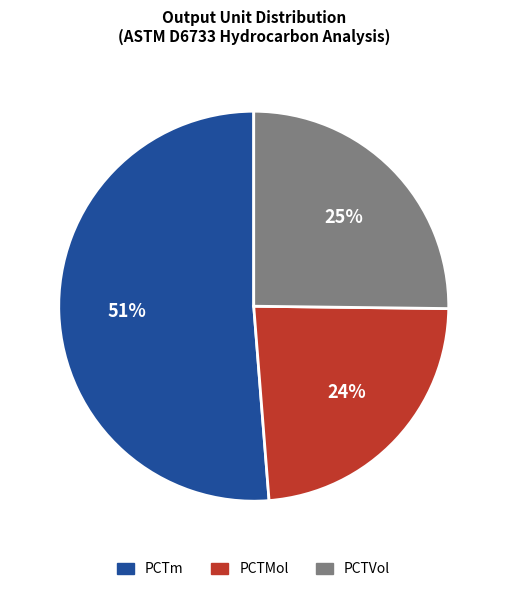

Is the sum of PCTMol and PCTVol greater than half?

No